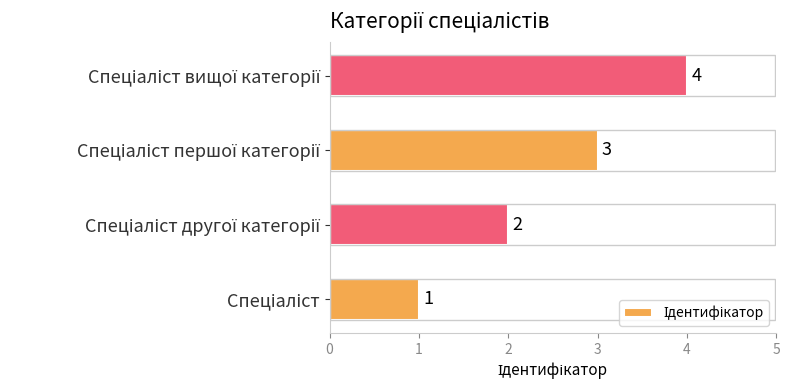

What is the greatest value displayed?

4